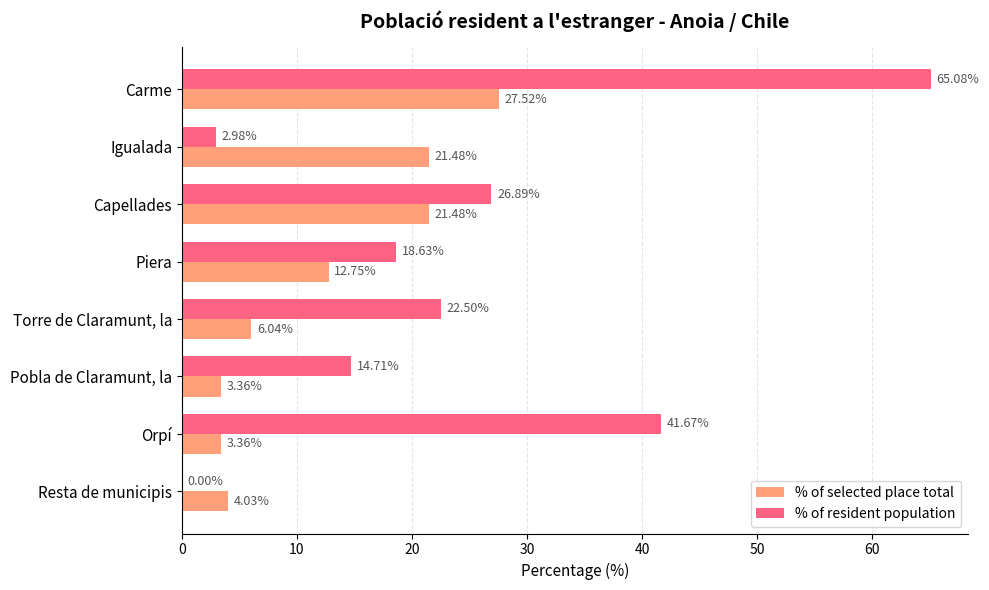

Where is % of selected place total nearest to the value 15?

Piera